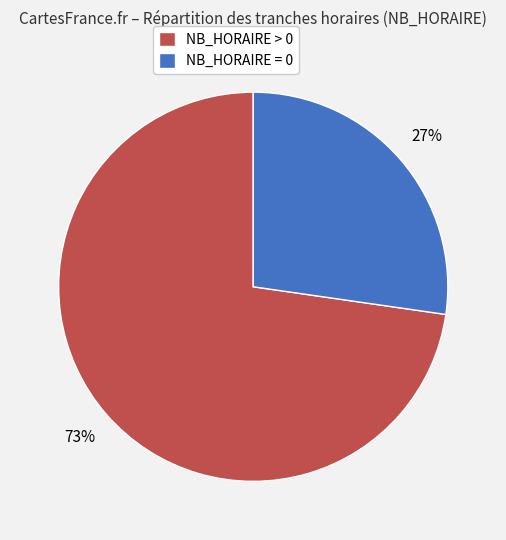

Combined, do NB_HORAIRE = 0 and NB_HORAIRE > 0 account for over 50%?

Yes